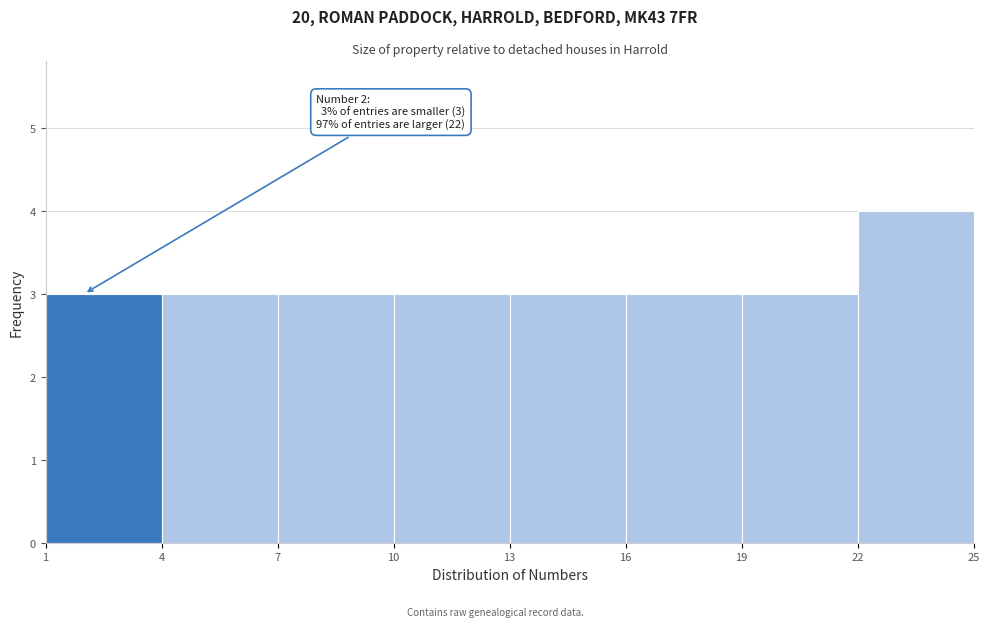

Over which range of the x-axis is the bar tallest?

22 to 25